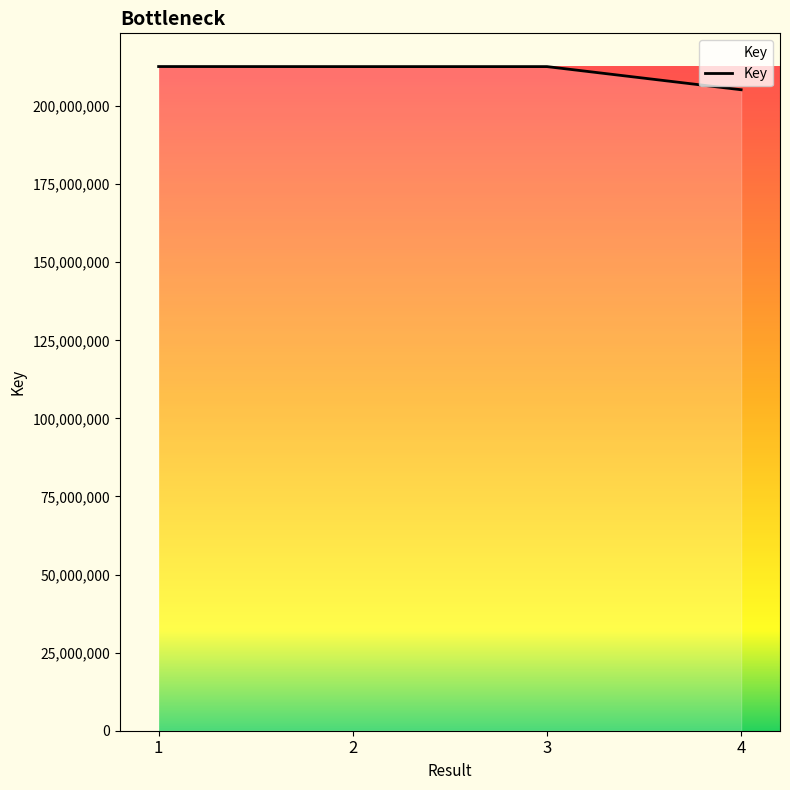

What is the minimum value shown in the chart?

205222438